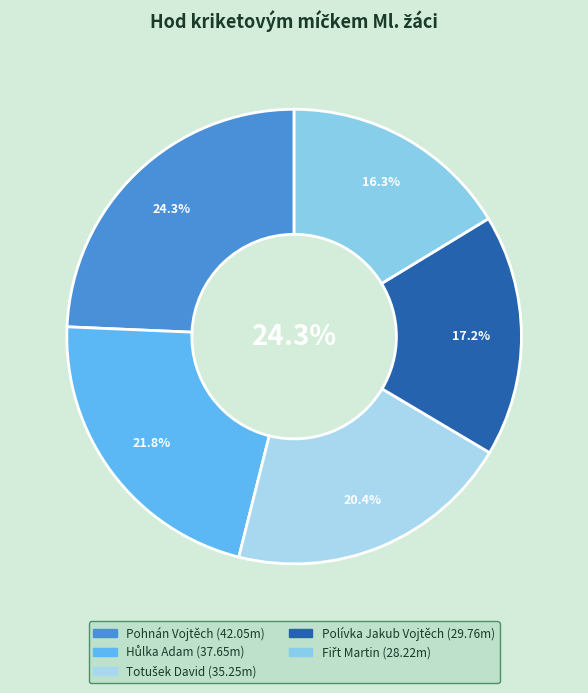

Between Pohnán Vojtěch and Totušek David, which is larger?

Pohnán Vojtěch